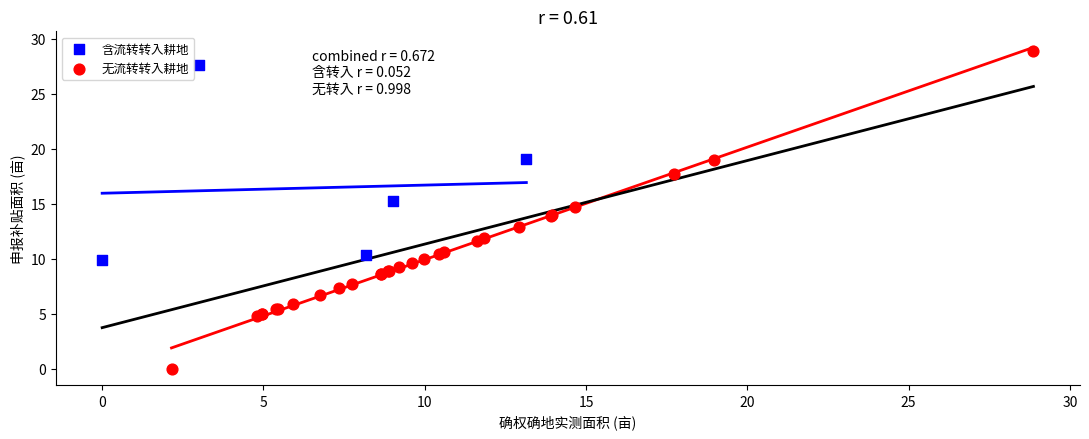

Which series reaches the maximum Y coordinate?

无流转转入耕地